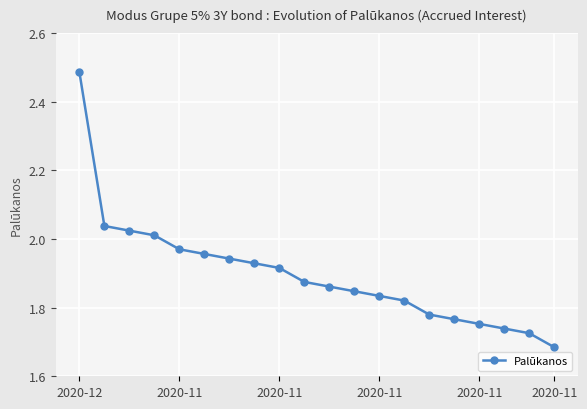

What is the sum of all values?

38.0